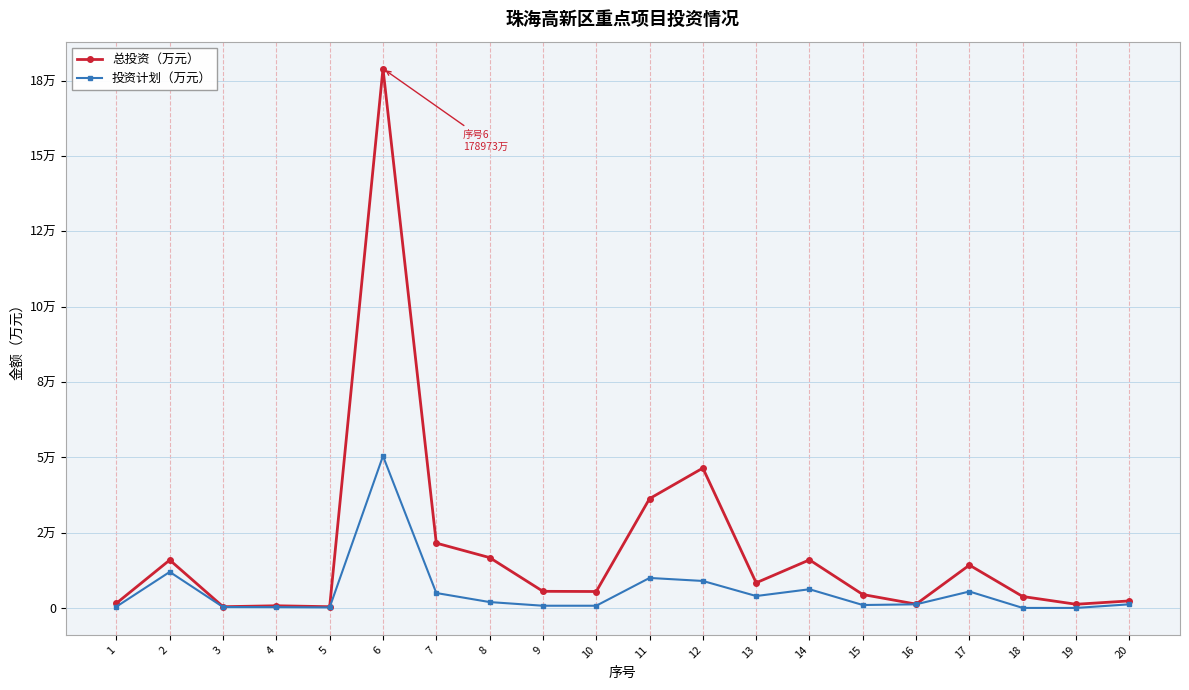

The value of 总投资（万元） at 12 is 79243.4. True or false?

False